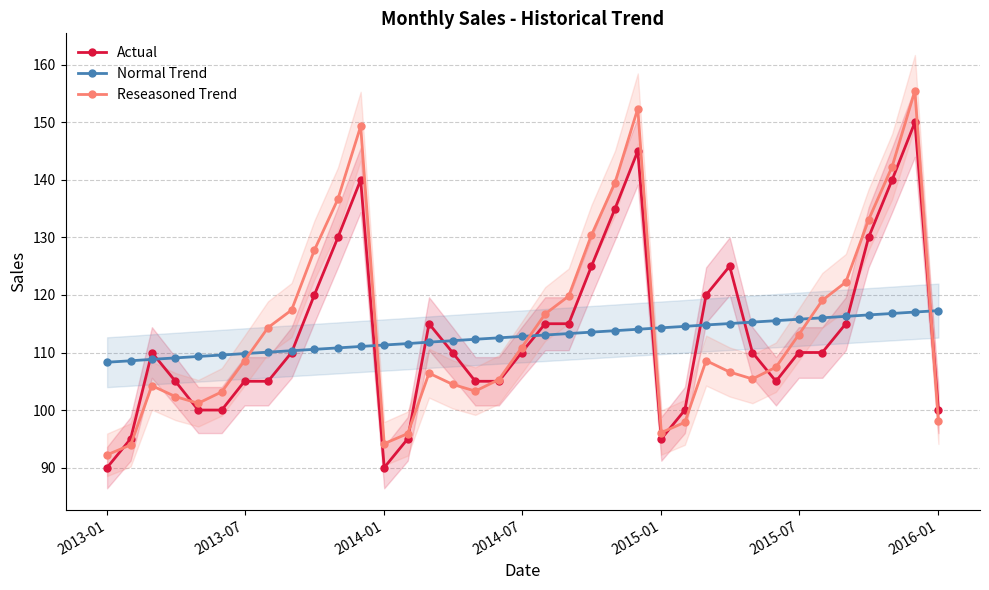

What is the minimum value for Reseasoned Trend?

92.2